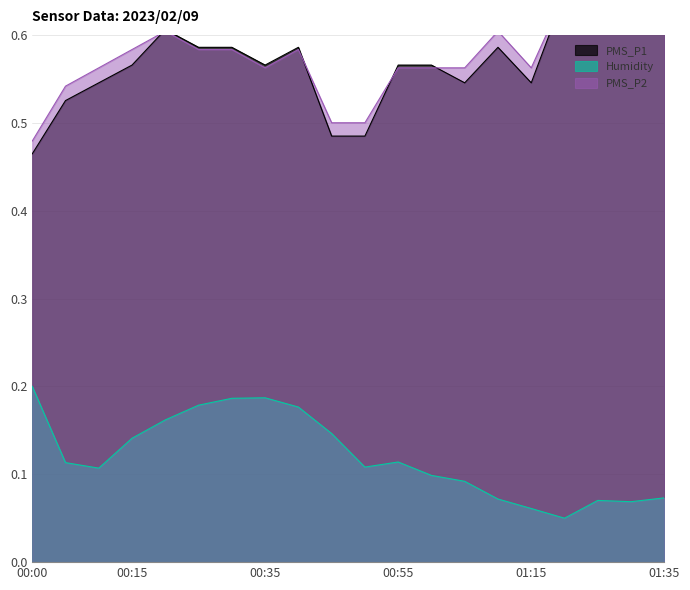

What is the difference between the second highest and second lowest values in the Humidity series?

0.1